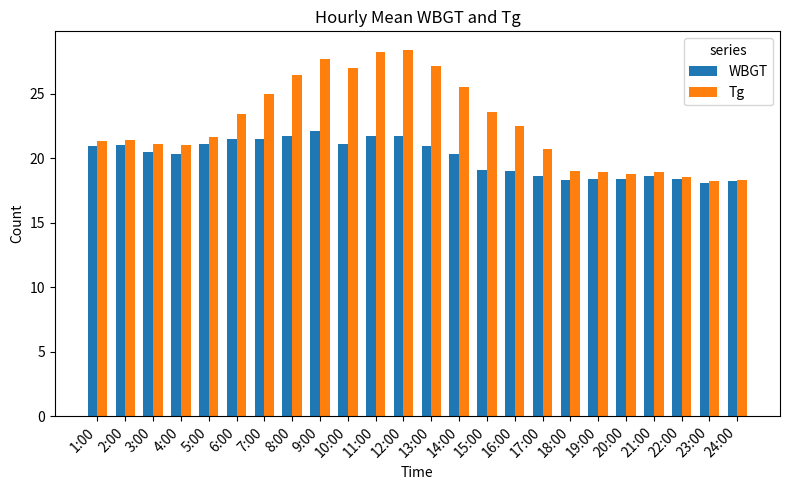

How many bars are there in each group?

2